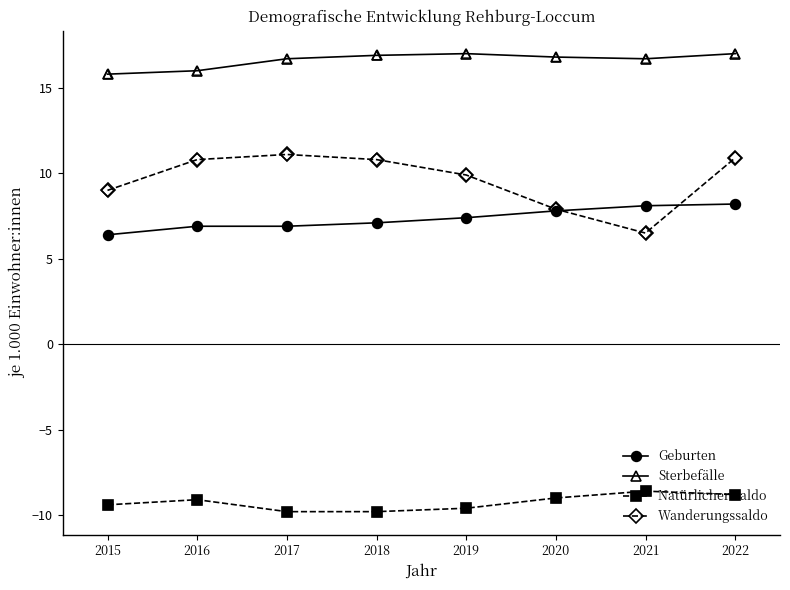

What are all the series names shown in the legend?

Geburten, Sterbefälle, Natürlicher Saldo, Wanderungssaldo